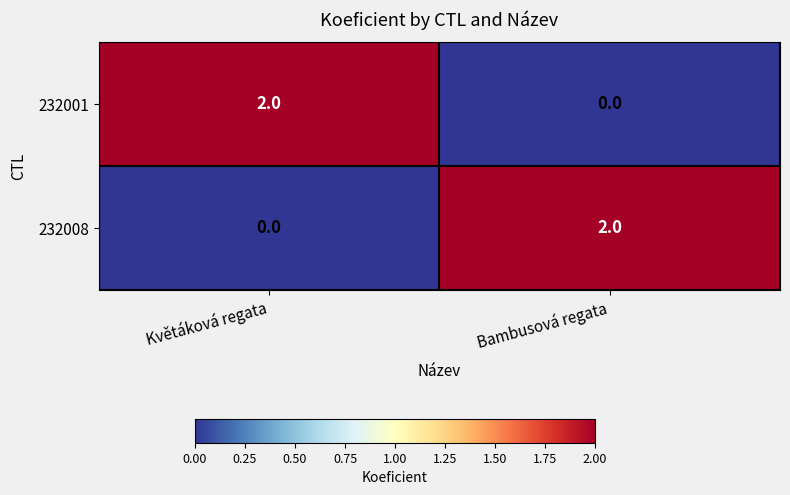

Is it true that 232008 equals -1 at Květáková regata?

False